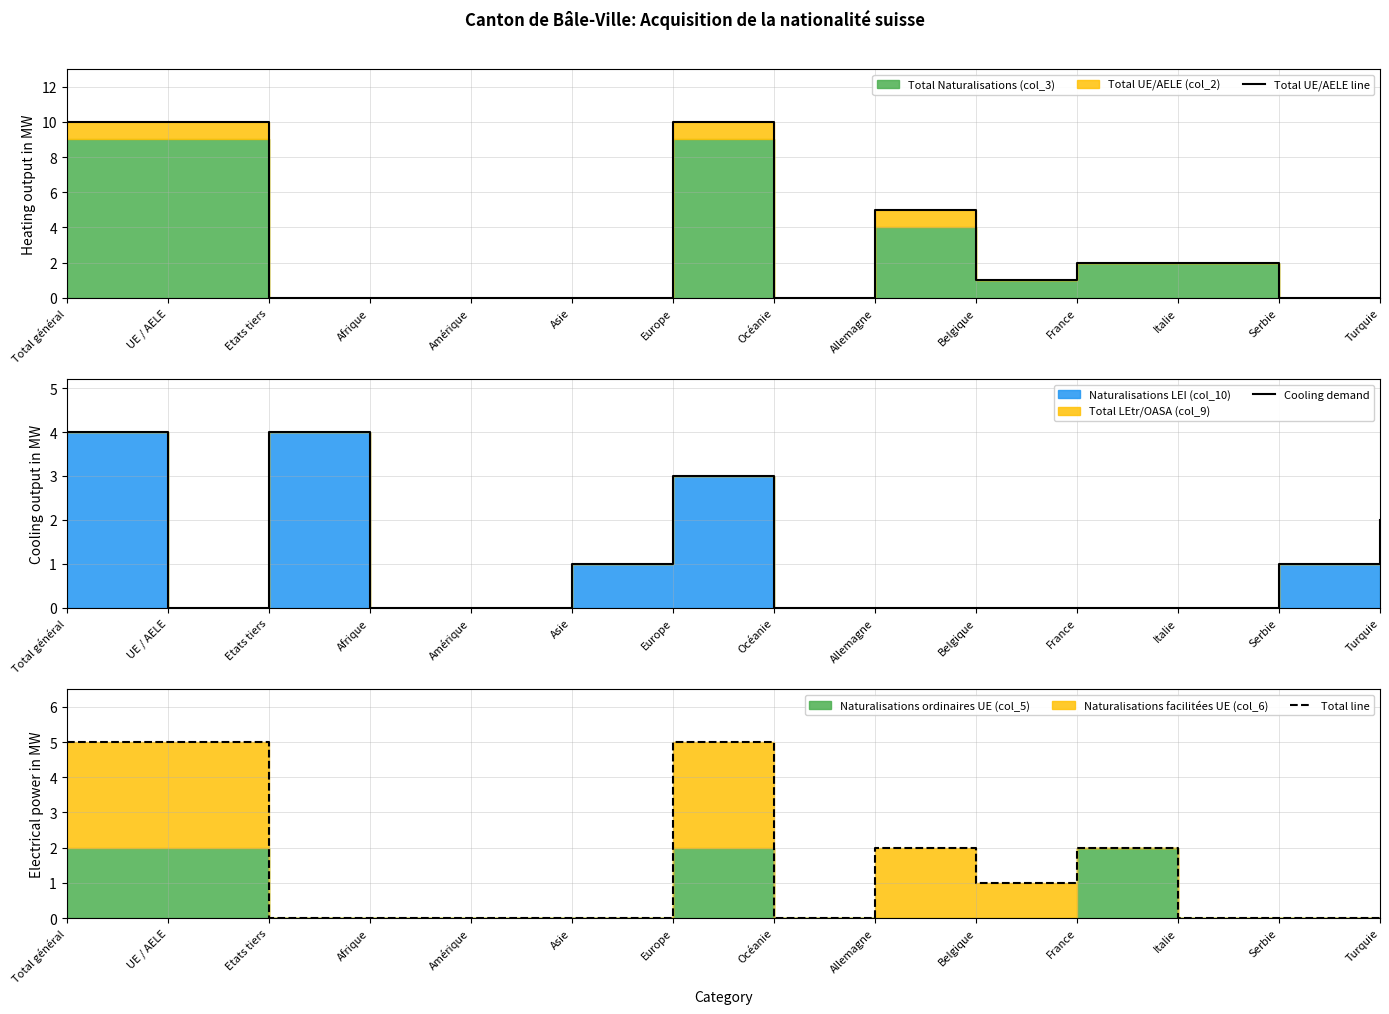

What is the value of the Total UE/AELE line point at the 12th from the left?

2